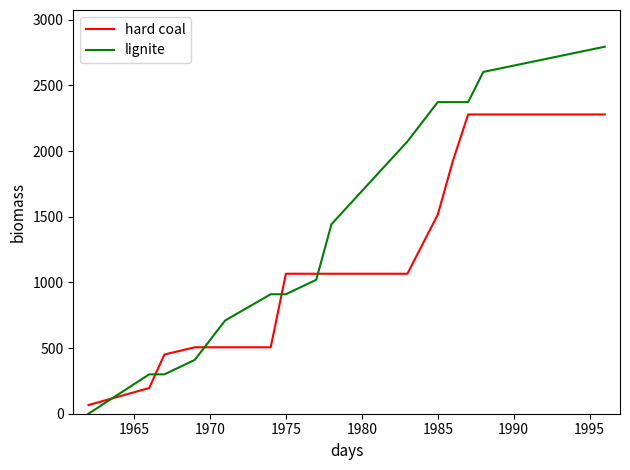

True or false: lignite and hard coal intersect in this chart.

True